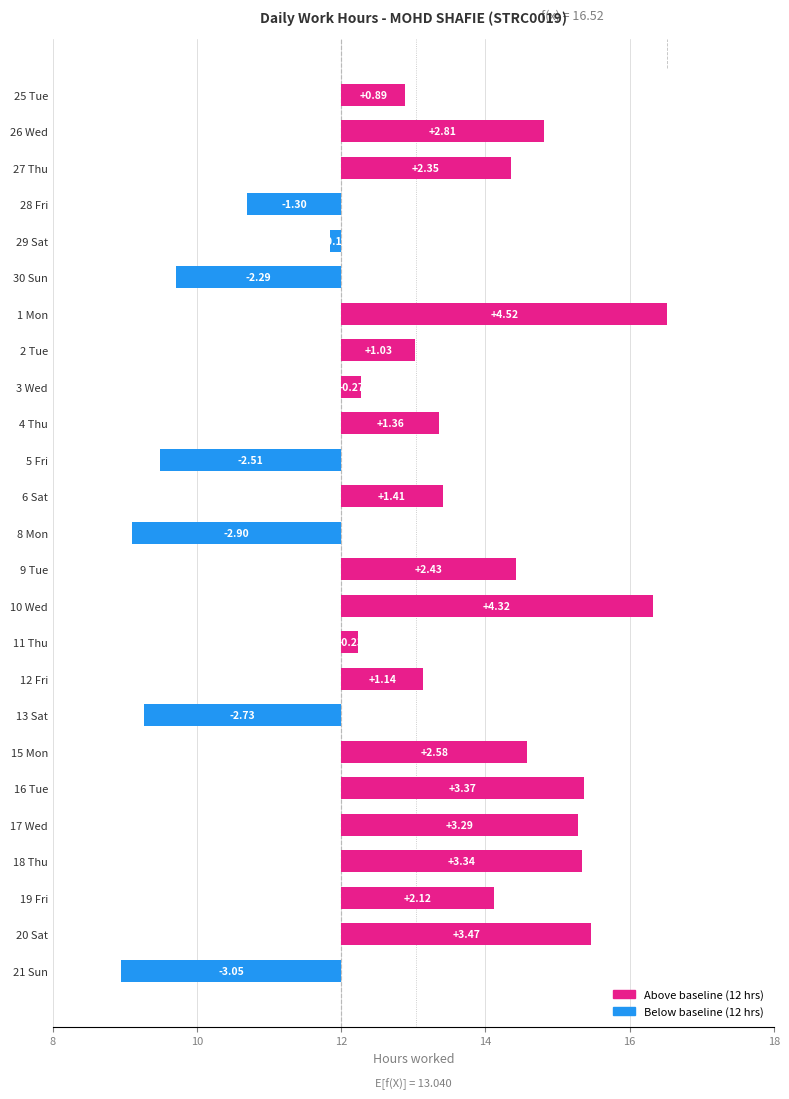

What is the sum of all values?

26.0